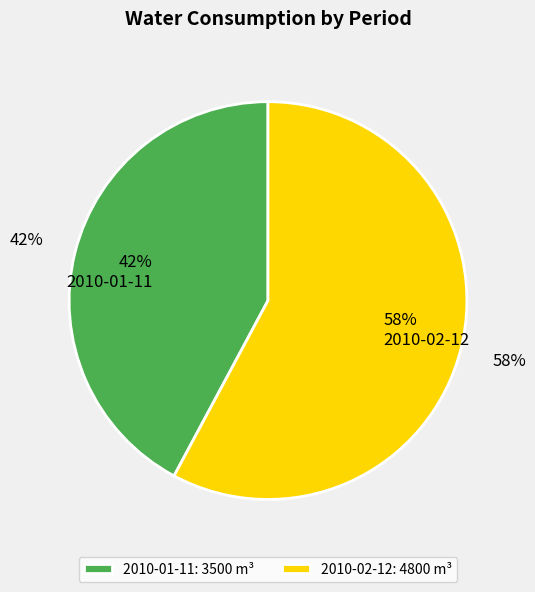

Which slice is the largest?

2010-02-12